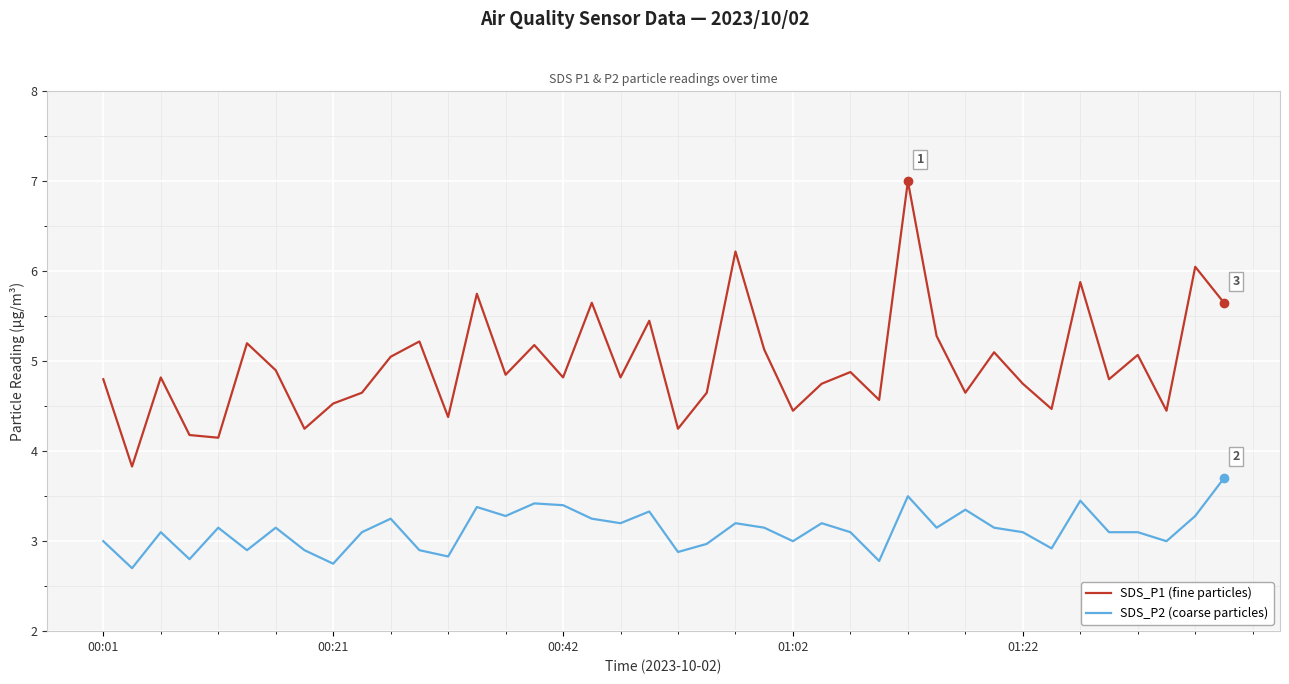

What is the smallest value displayed?

2.7